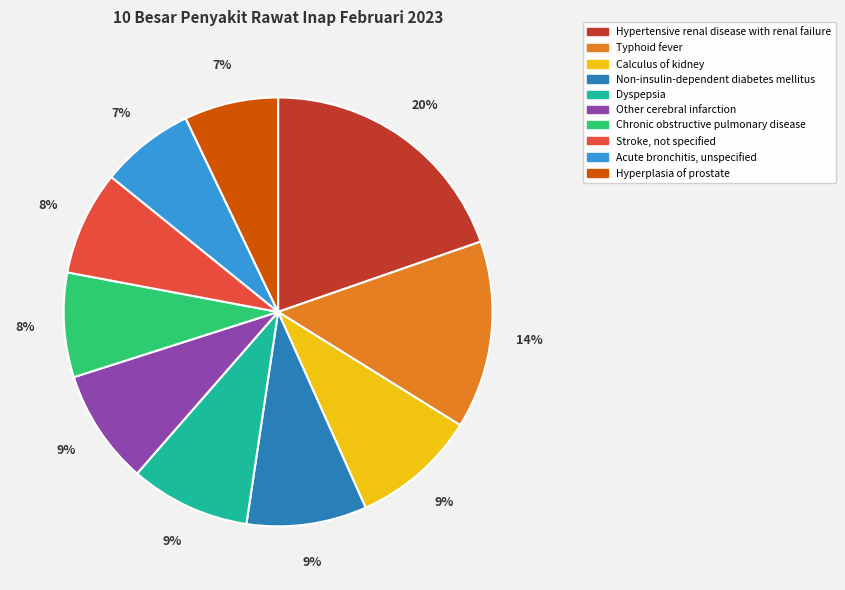

Which slice is the largest?

Hypertensive renal disease with renal failure